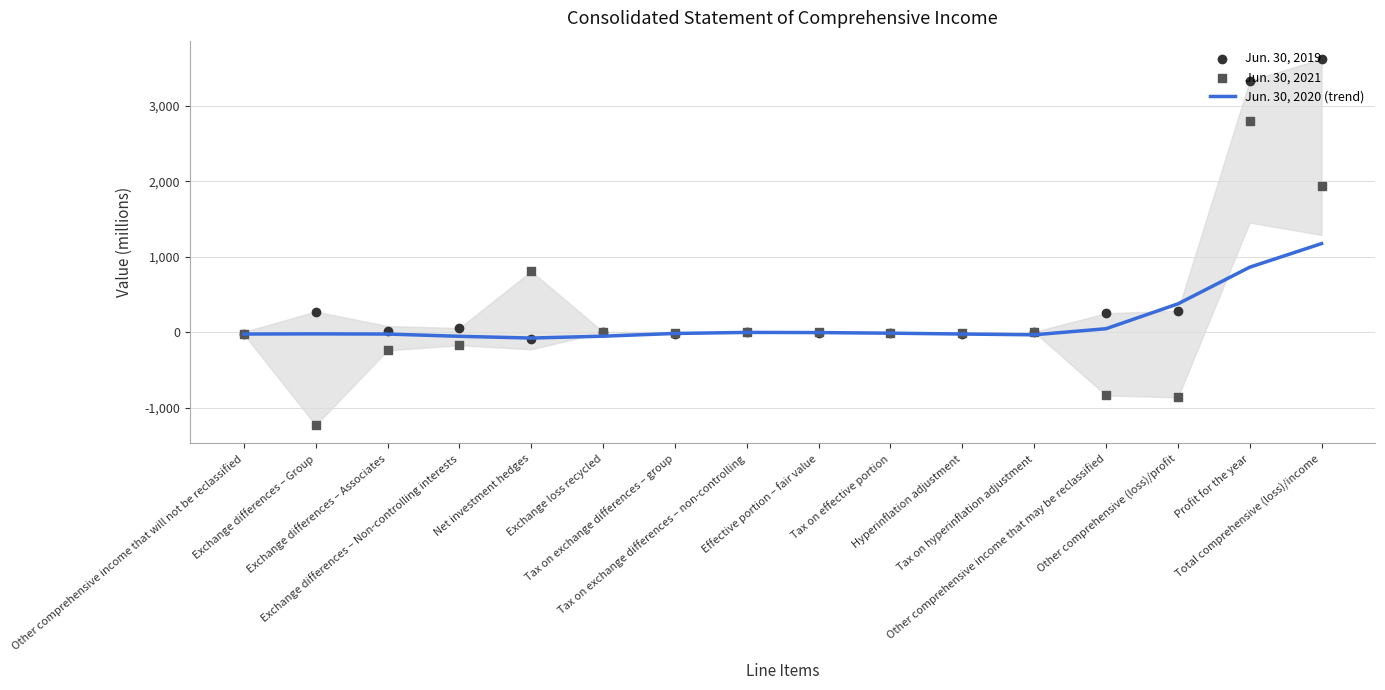

At how many categories does at least one series exceed -408?

16